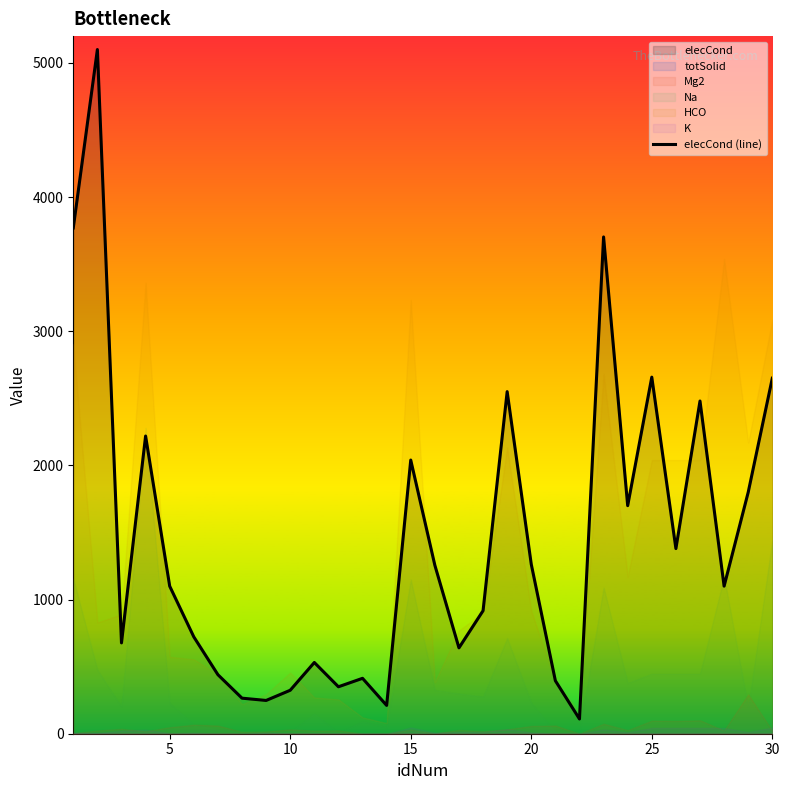

Does the chart display data point markers on the line(s)?

No